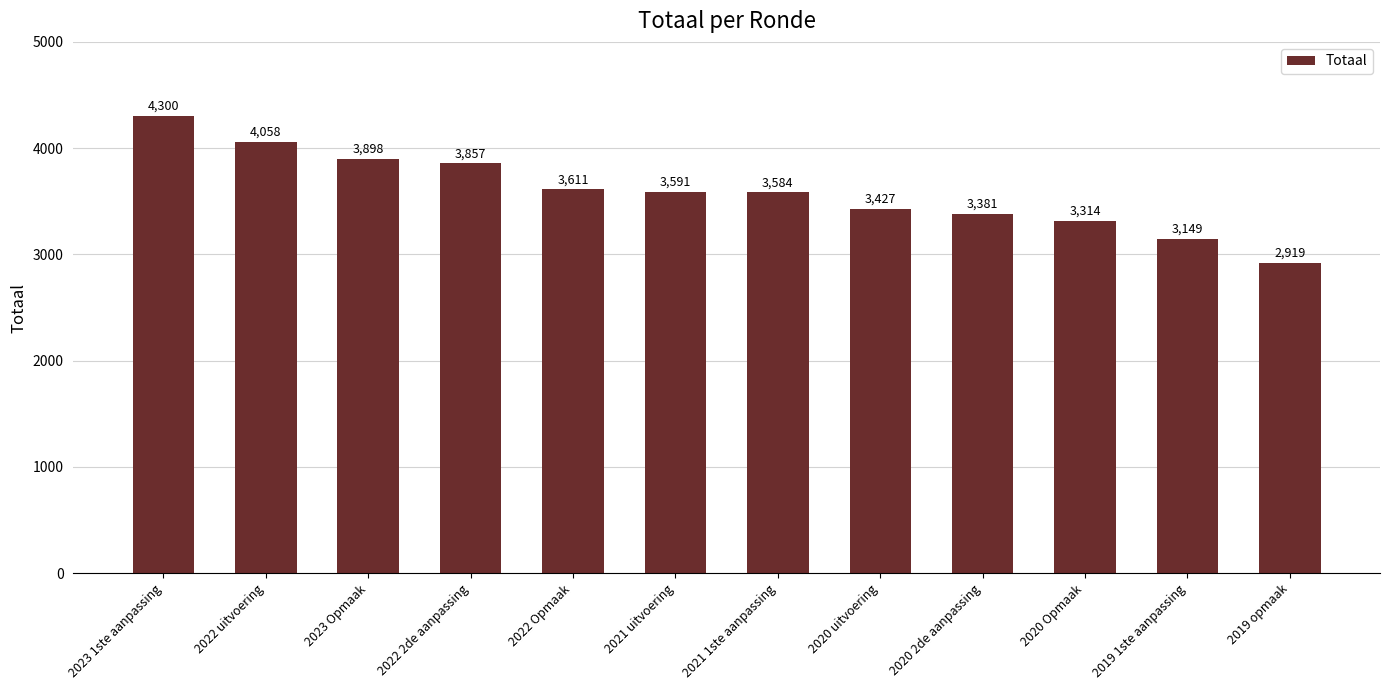

At which category does the chart reach its minimum across all series?

2019 opmaak